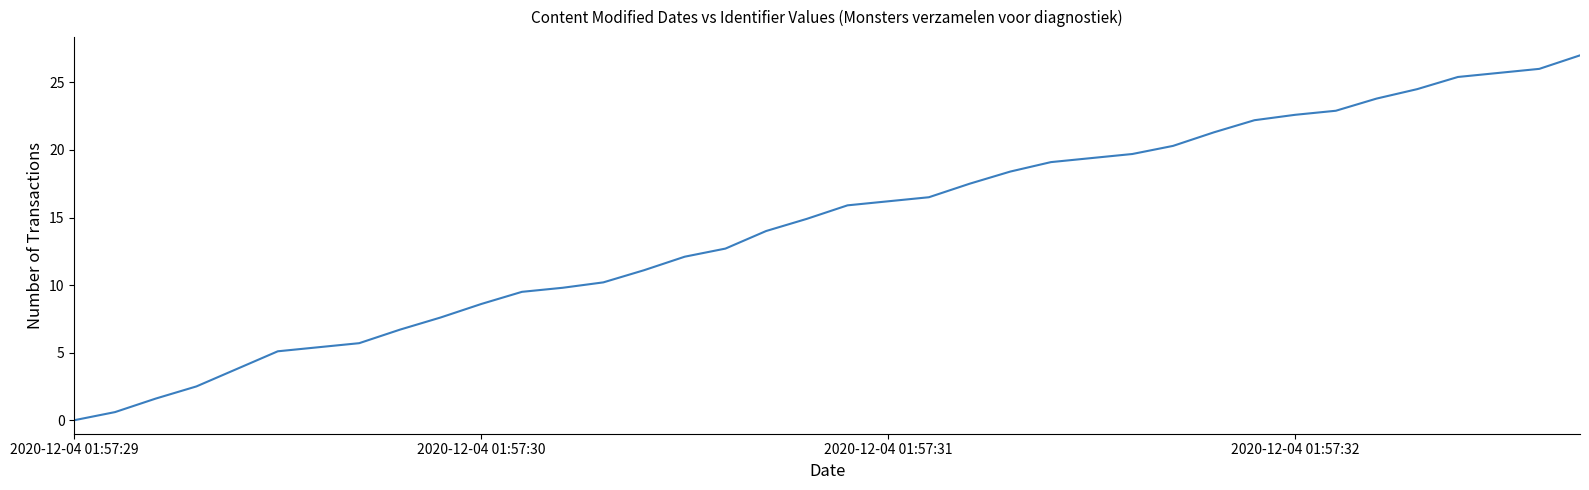

What is the difference between the maximum and minimum values?

27.0